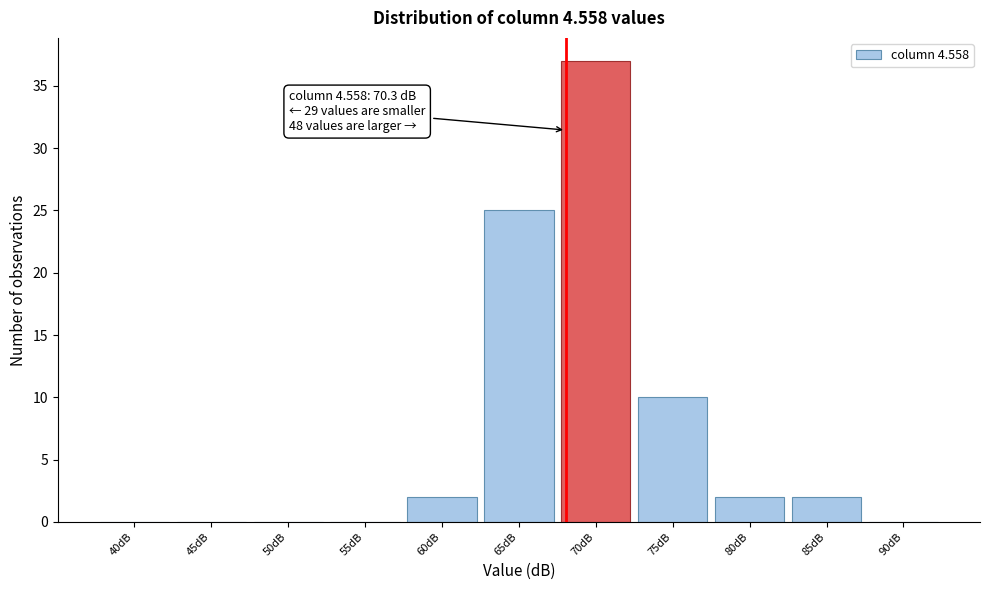

Reading left to right, list all the values displayed in this chart.

40dB=0	45dB=0	50dB=0	55dB=0	60dB=2	65dB=25	70dB=37	75dB=10	80dB=2	85dB=2	90dB=0